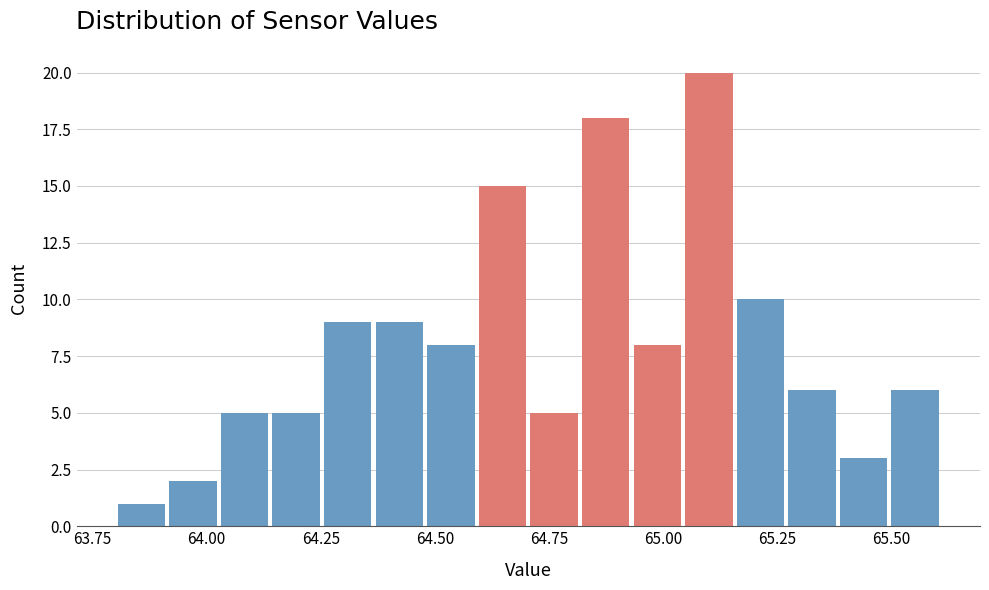

Read against the x-axis, roughly where is the centre of the tallest bar?

65.10